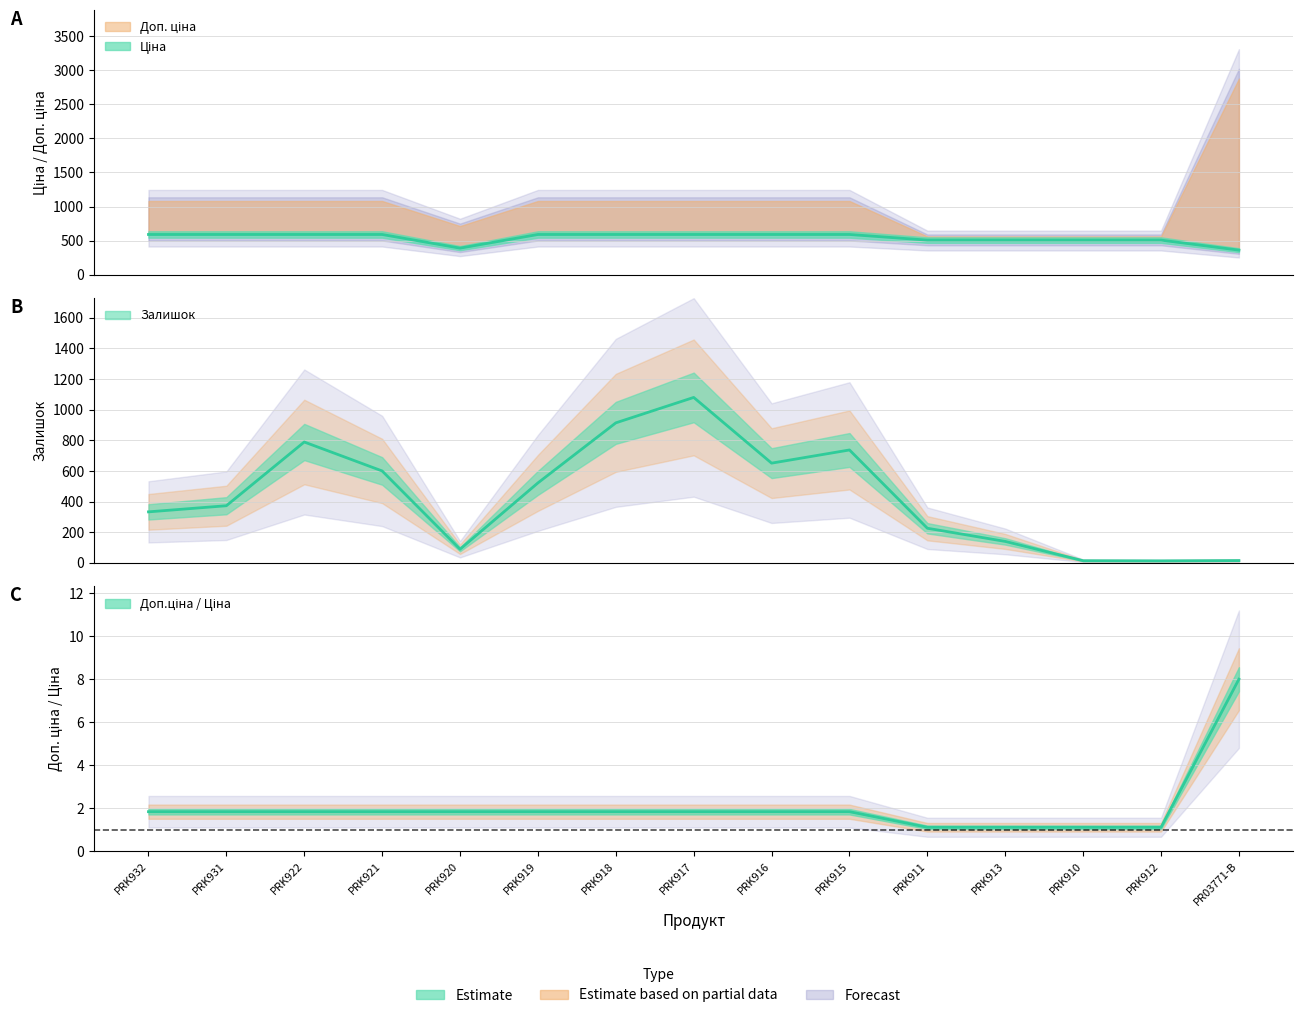

What is the sum of the Ціна values at PRK910 and PRK918?

1097.1